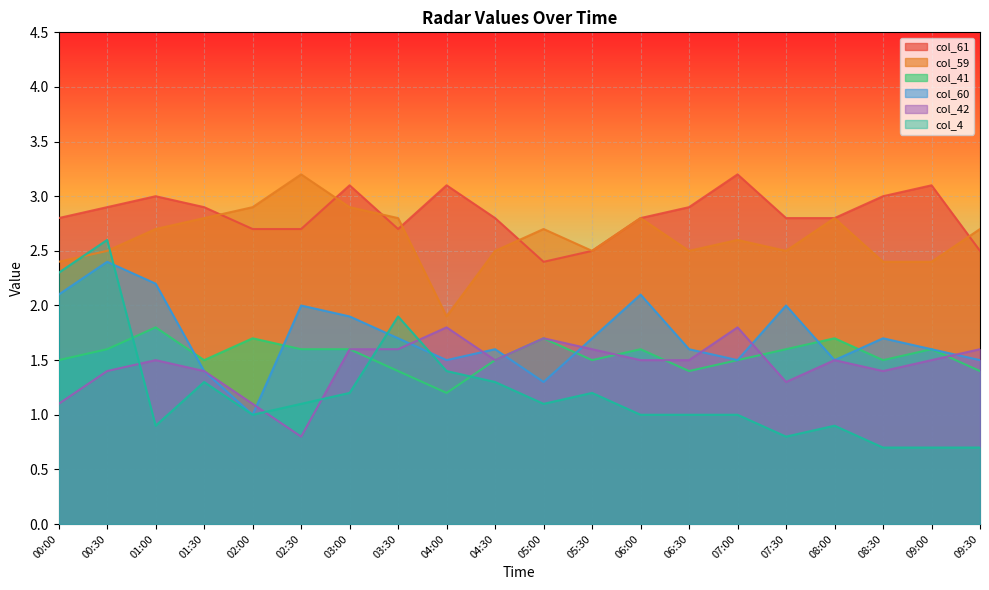

What is the average value of the col_60 series?

1.7